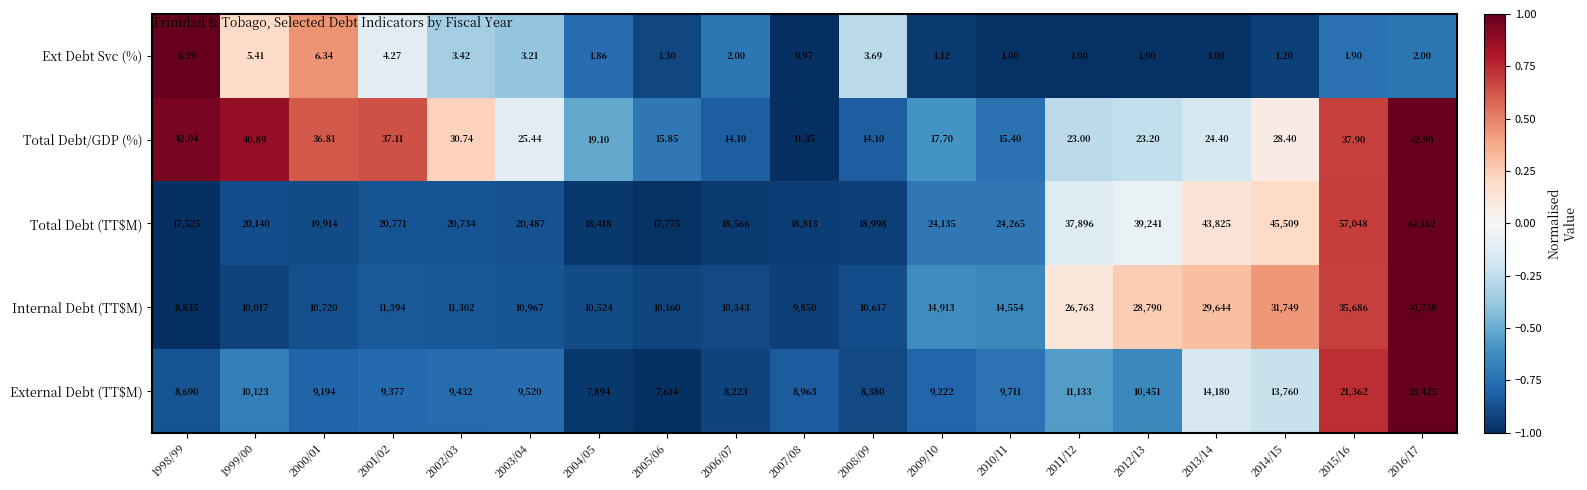

Between 2007/08 and 2016/17, which series saw the biggest shift?

Total Debt (TT$M)